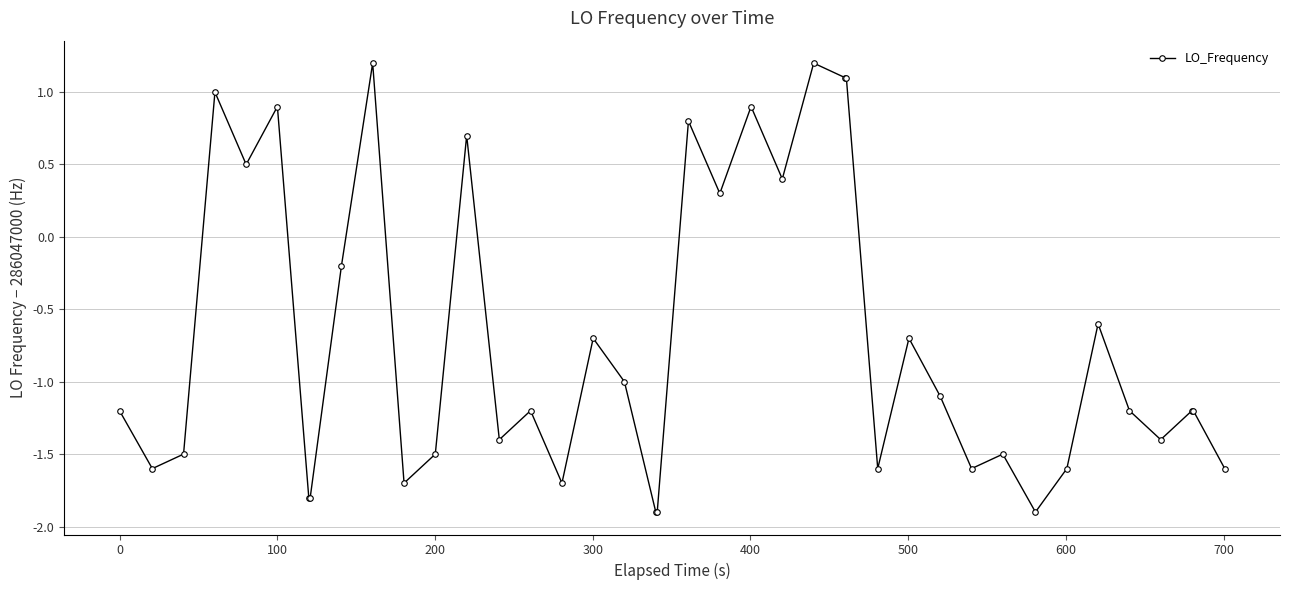

True or false: there are more than 0 points higher than both neighbors.

True